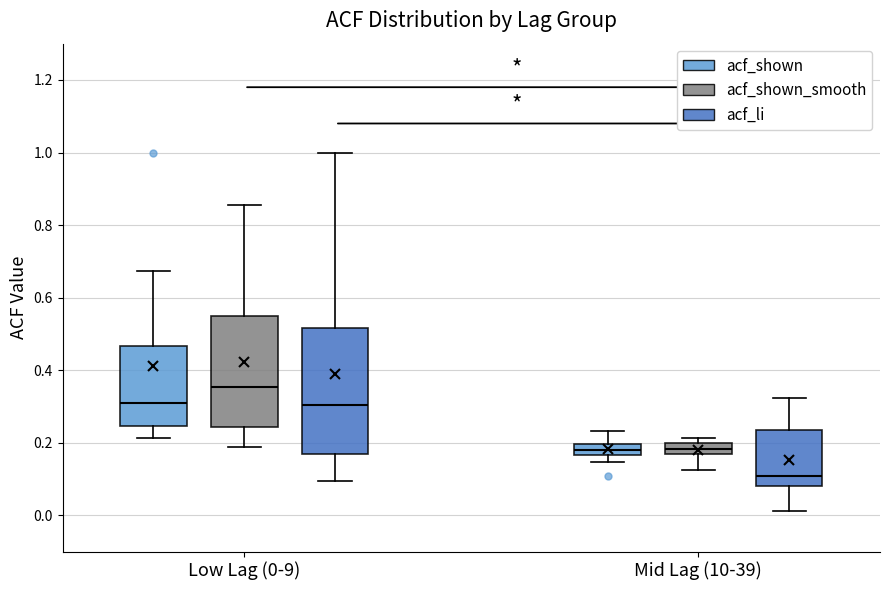

Which box has the lowest median line?

Mid Lag (10-39) (acf_li)